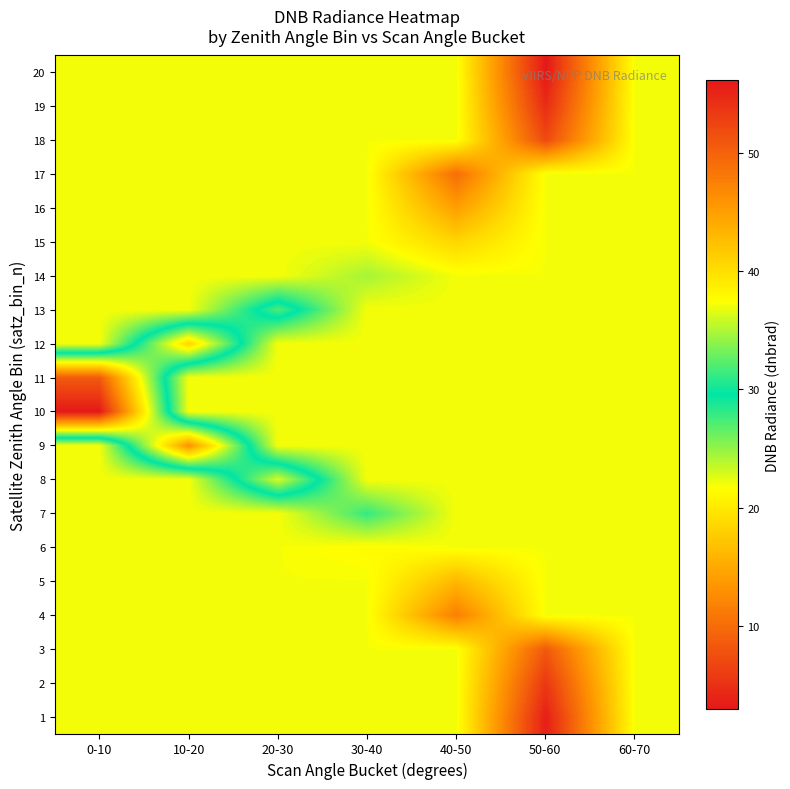

At which category is the sum across all series the highest?

50-60